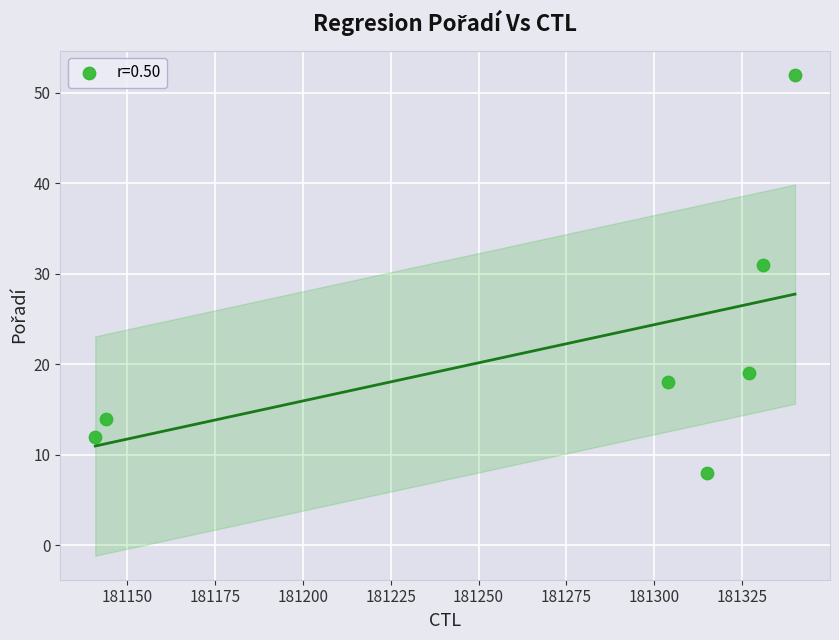

What Y value in the scatter plot is closest to 30?

31